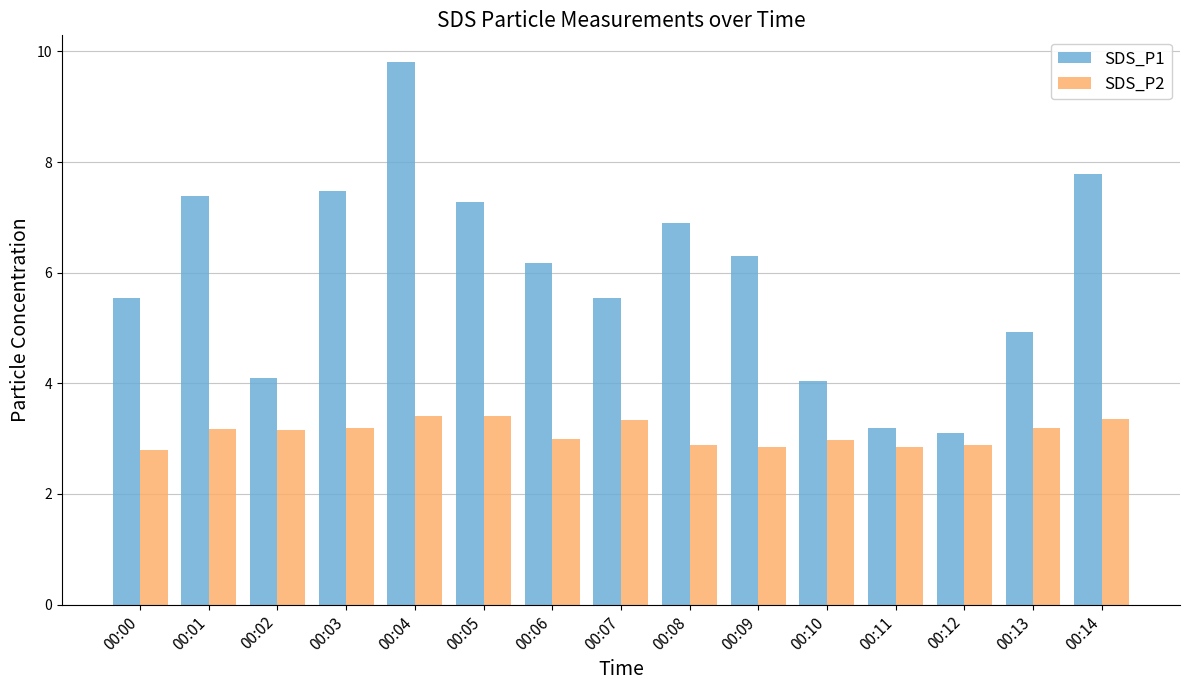

The SDS_P1 series shows 7.3 at 00:05. True or false?

True